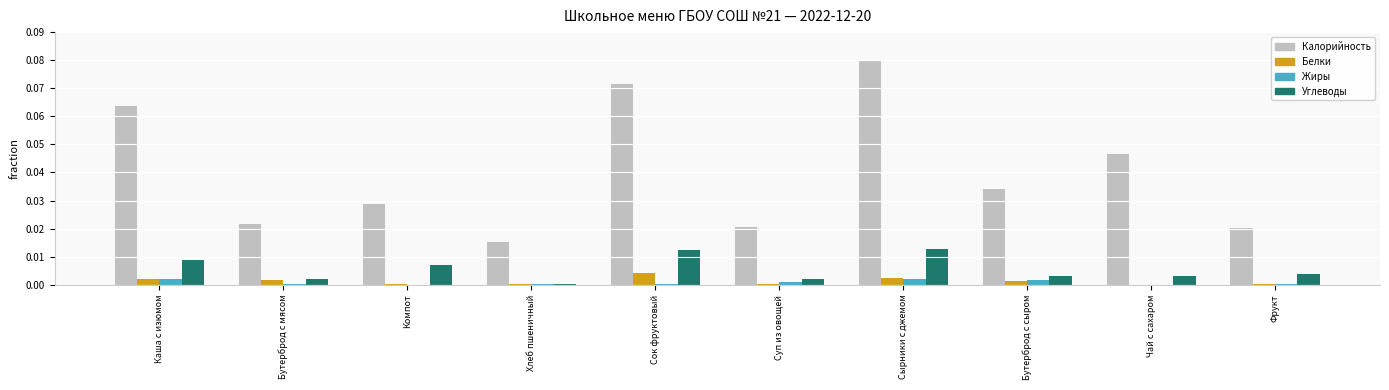

True or false: Углеводы has a value of 0.0 at Сырники с джемом.

True